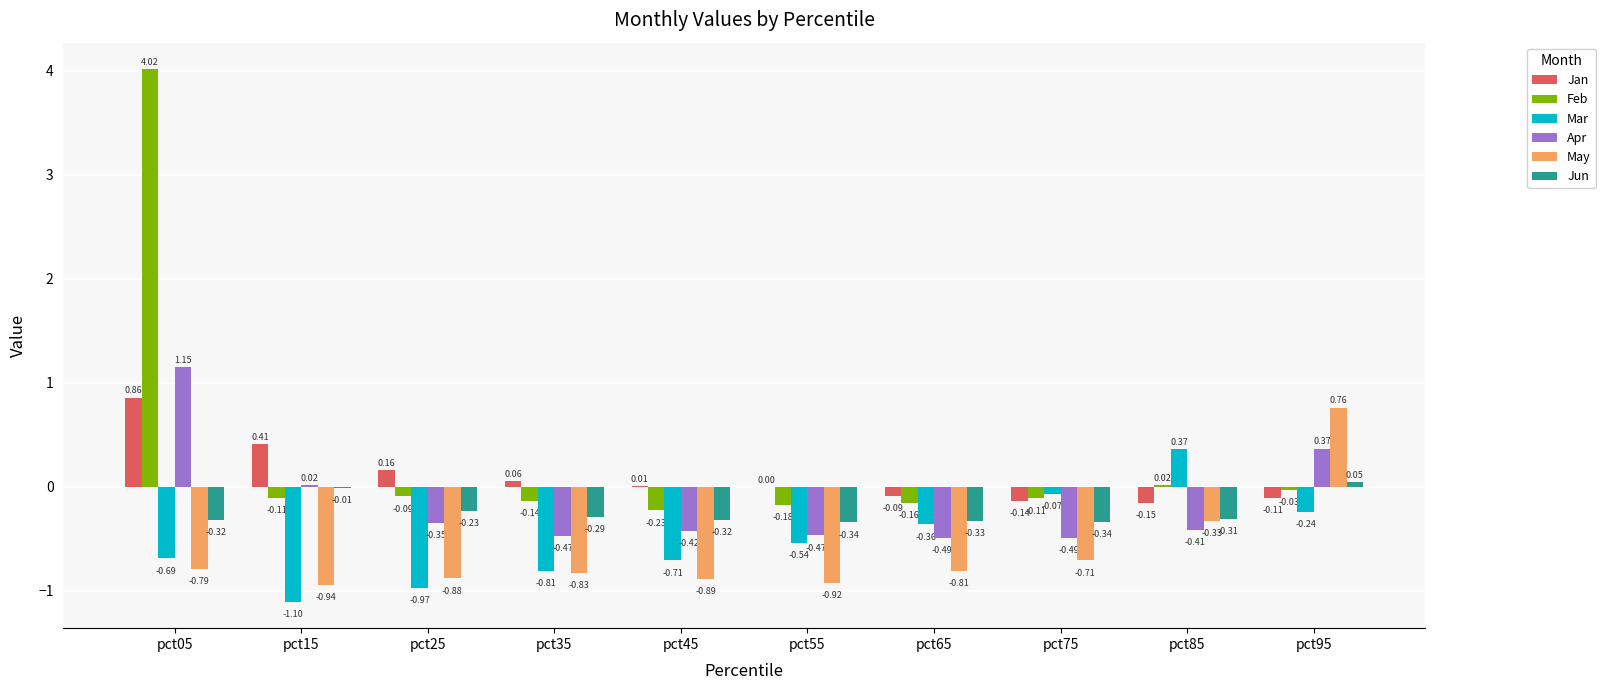

Between pct25 and pct55, which series saw the biggest shift?

Mar